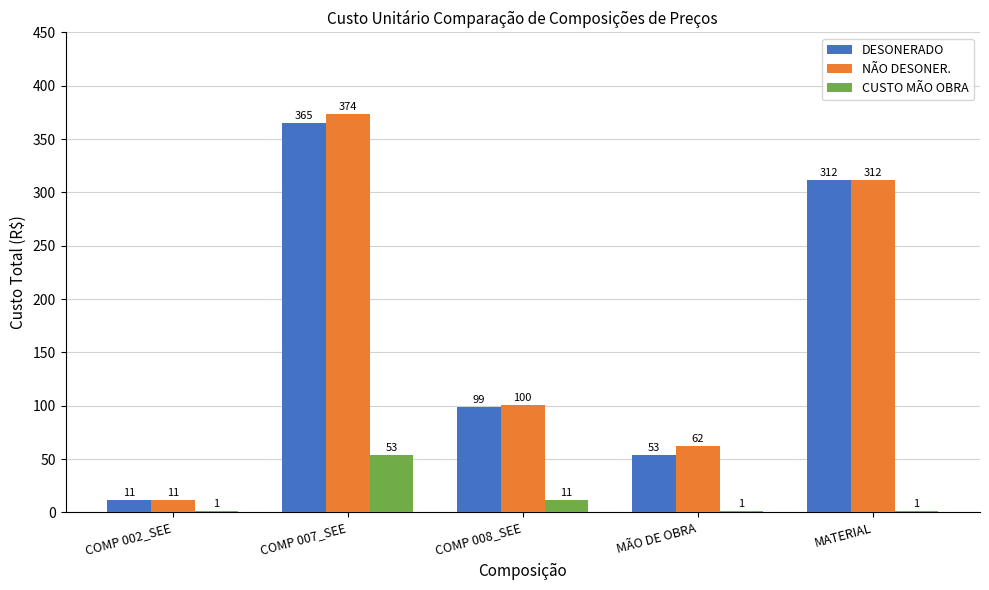

Rank the series at MATERIAL from highest to lowest value.

DESONERADO, NÃO DESONER., CUSTO MÃO OBRA